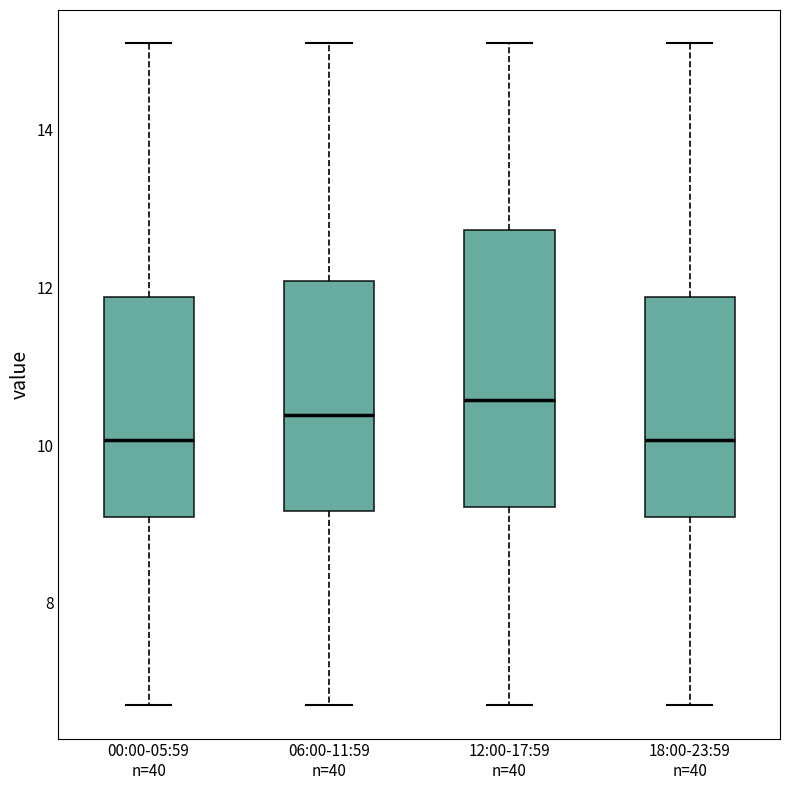

Which box is the tallest, from its lower edge to its upper edge?

12:00-17:59 n=40